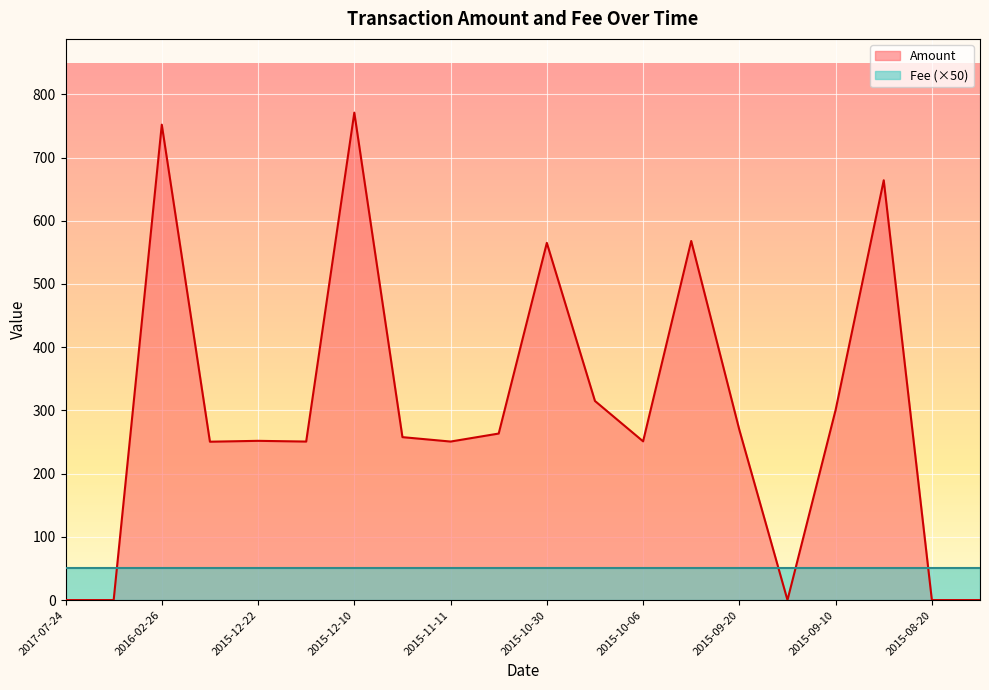

List the series in order of their overall mean, highest first.

Amount, Fee (×50)